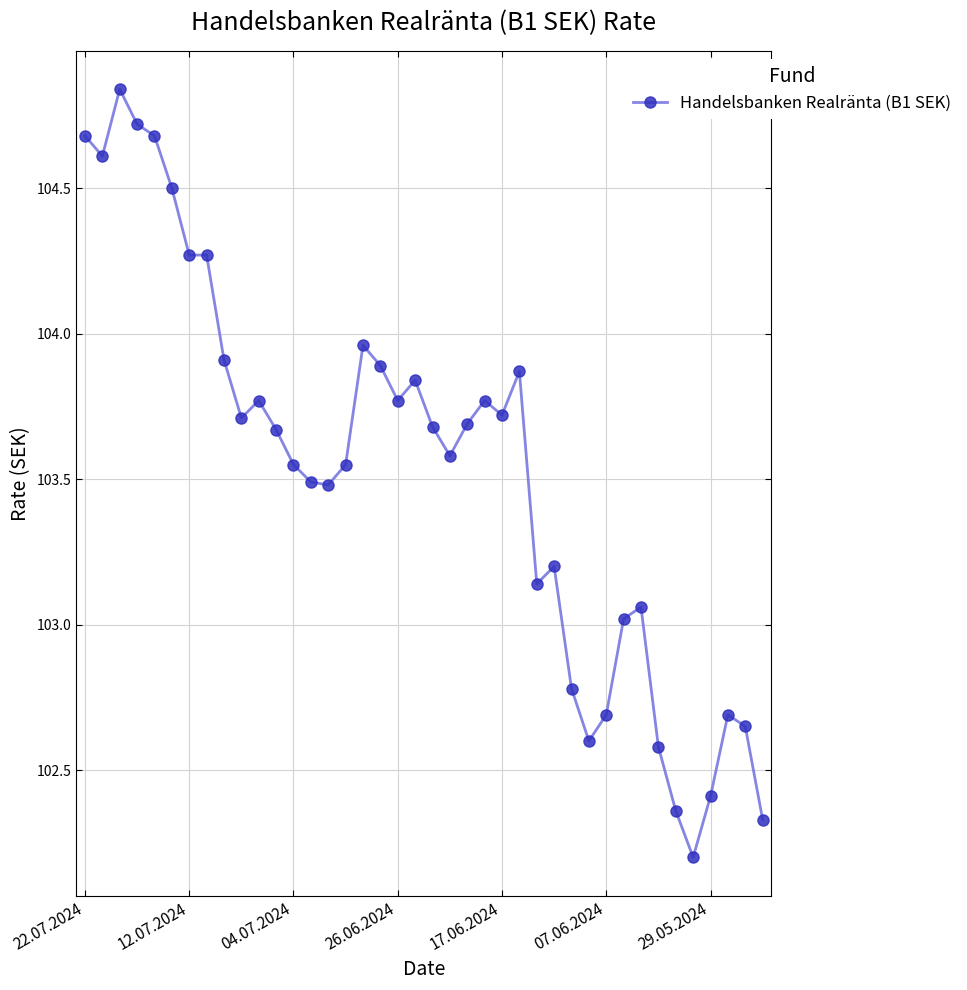

What is the difference between the maximum and minimum values?

2.6